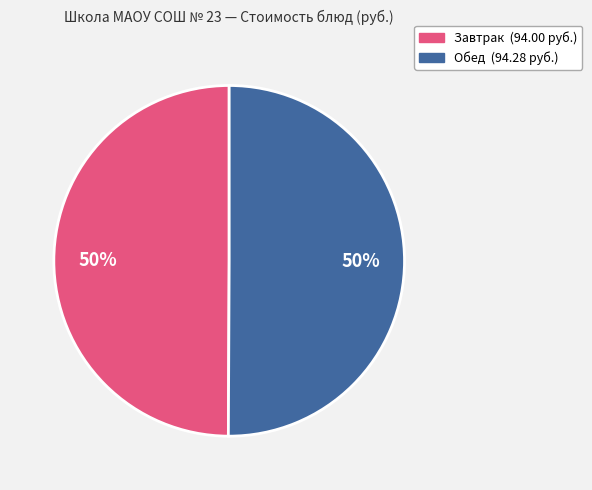

To the nearest percent, what is the average slice percentage?

50%